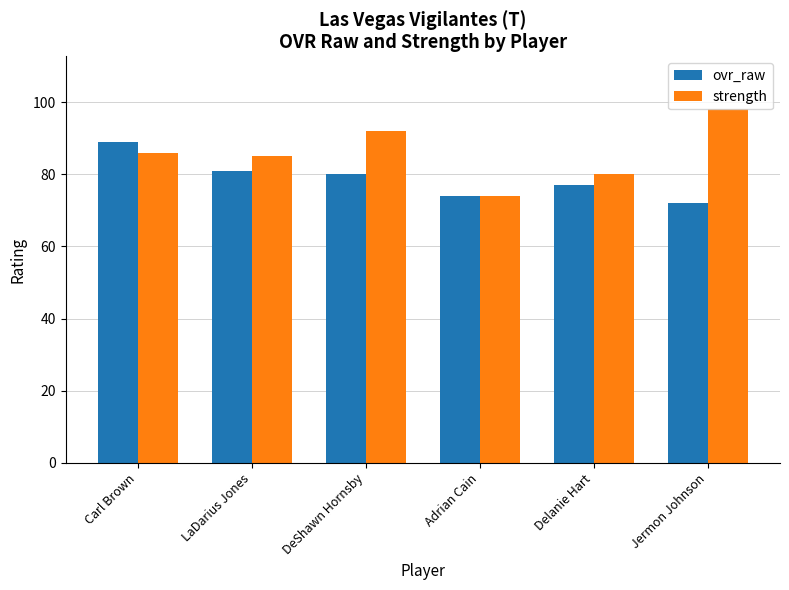

Which series has the largest range (max minus min)?

strength